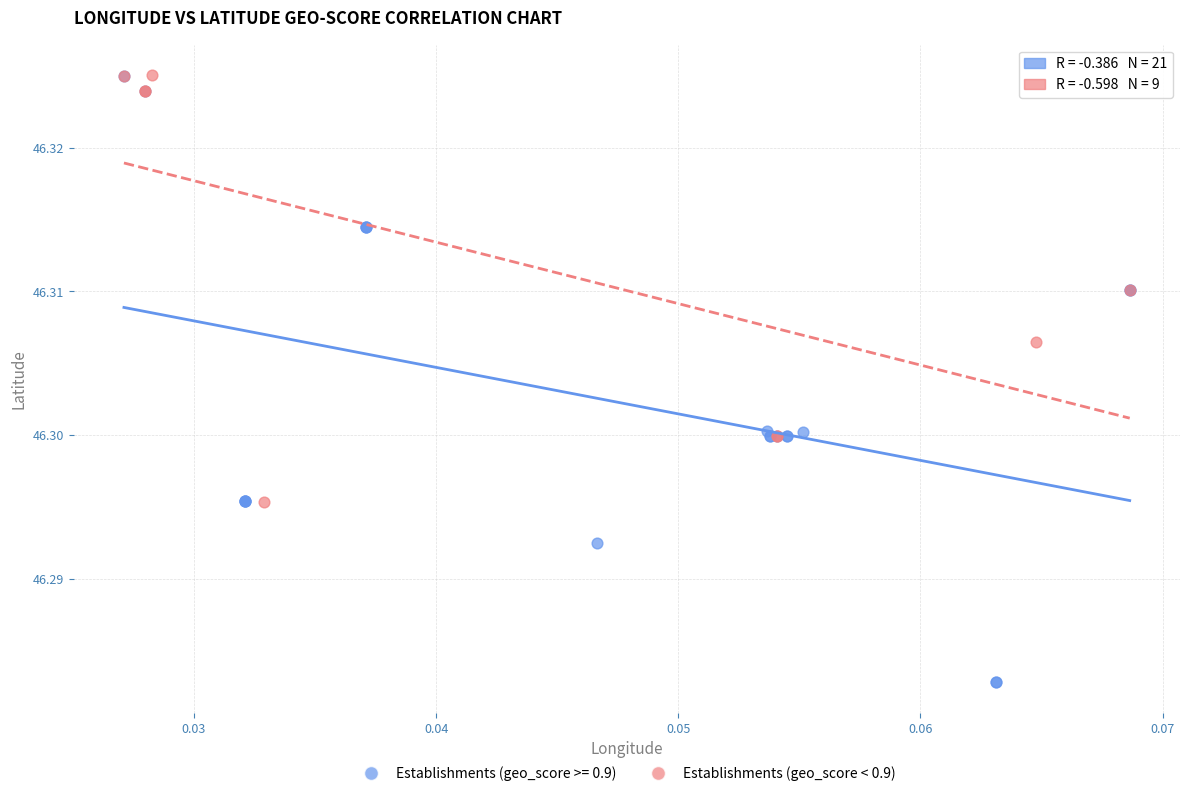

Which series has the largest Y range (max minus min)?

Establishments (geo_score >= 0.9)